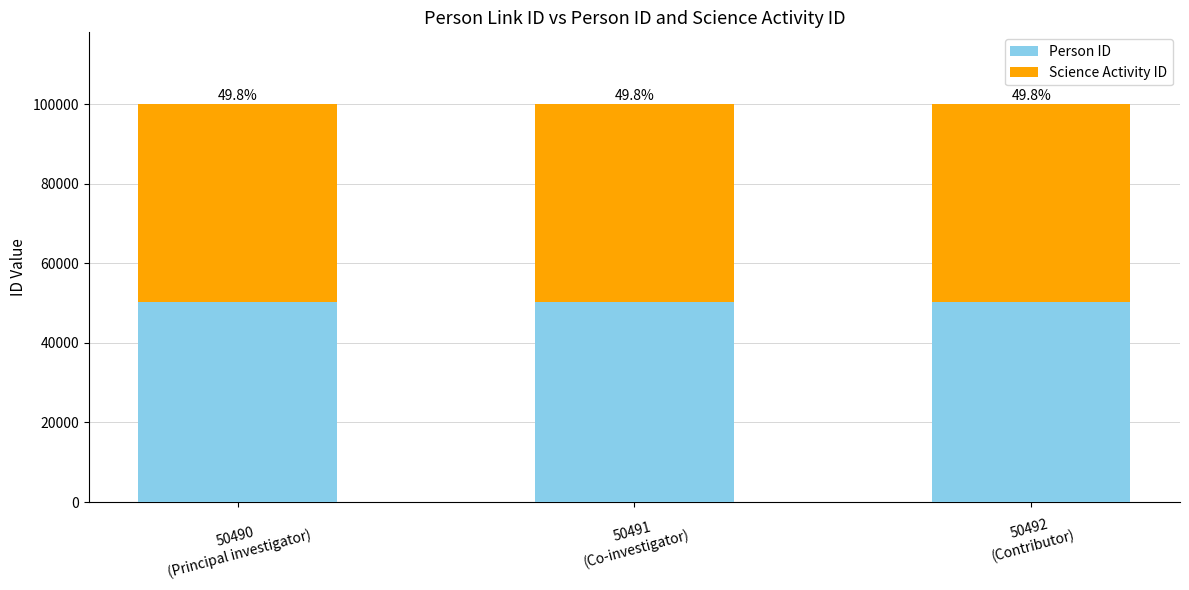

The value of Person ID at 50492
(Contributor) is 50236. True or false?

True